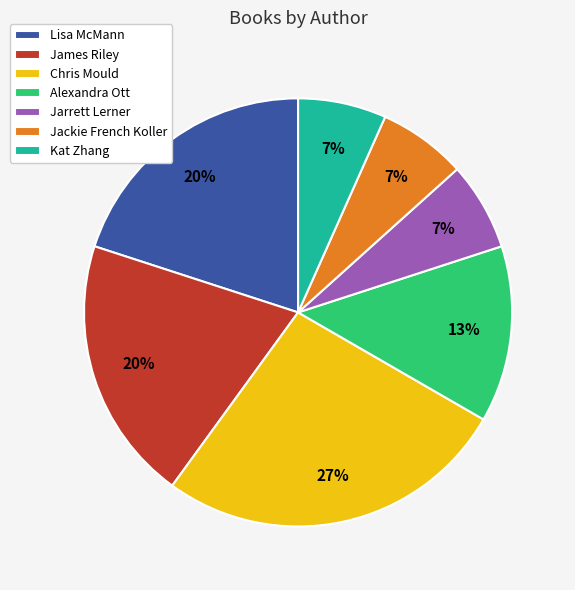

Does Lisa McMann represent more than half of the total?

No